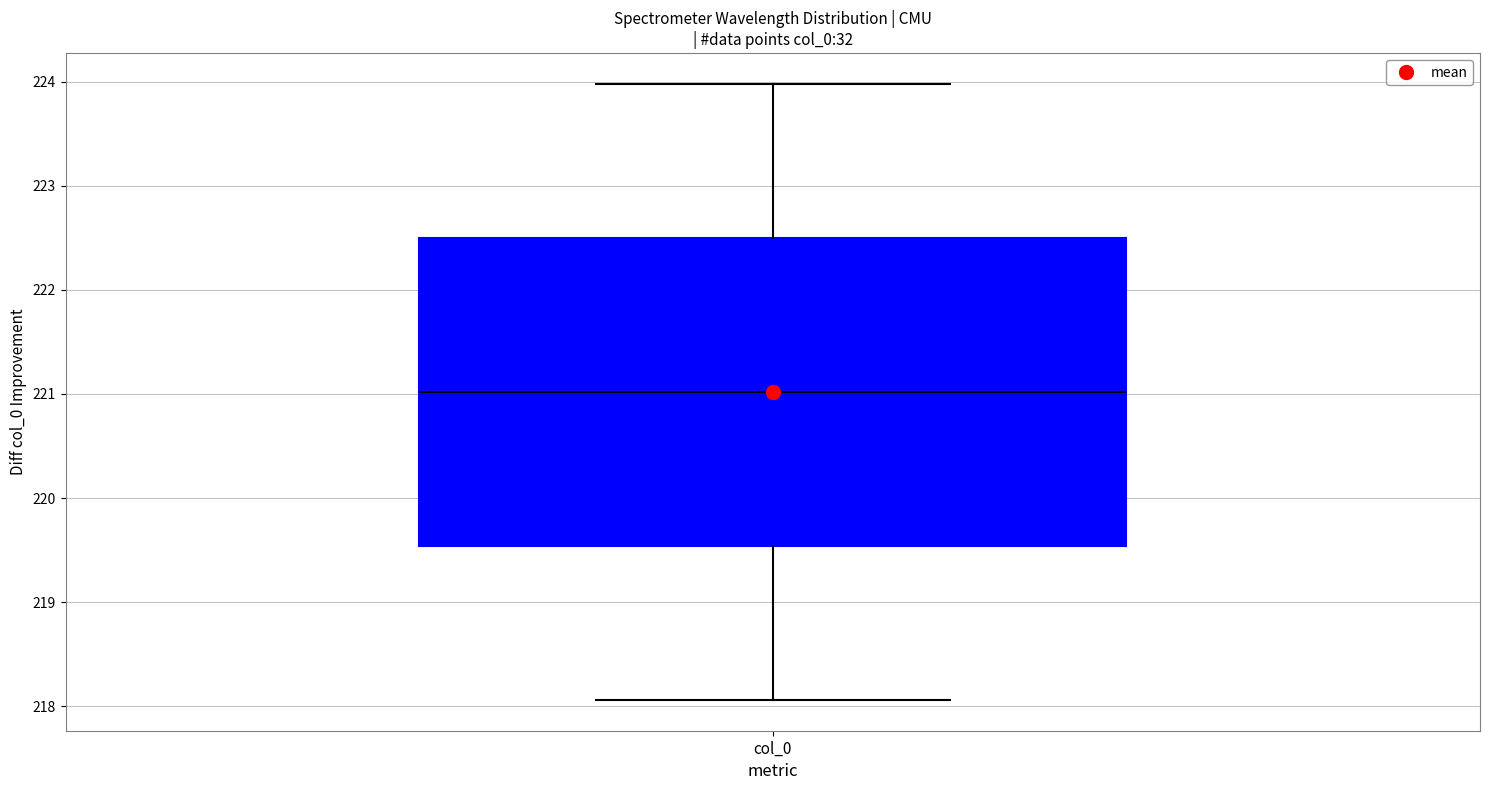

Where does the lower whisker of the box for col_0 end on the y-axis? The values are not printed on the chart, so give them approximately, as read against the axis.

218.1